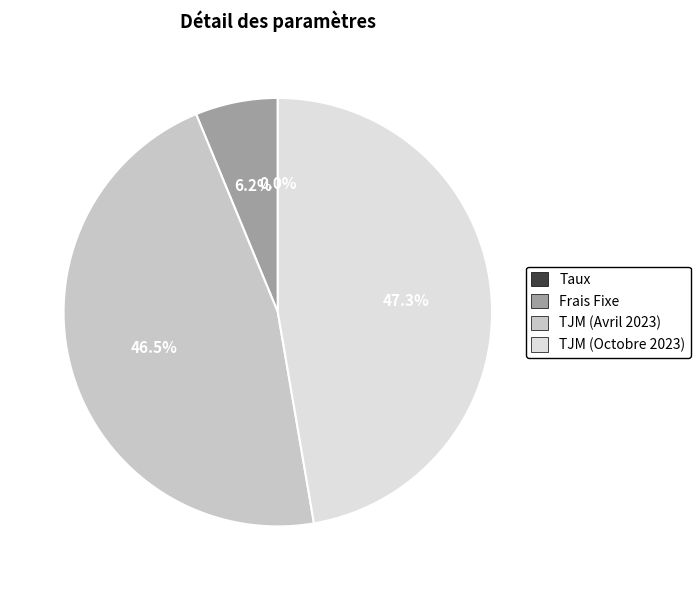

What is the largest slice in the pie chart?

TJM (Octobre 2023)